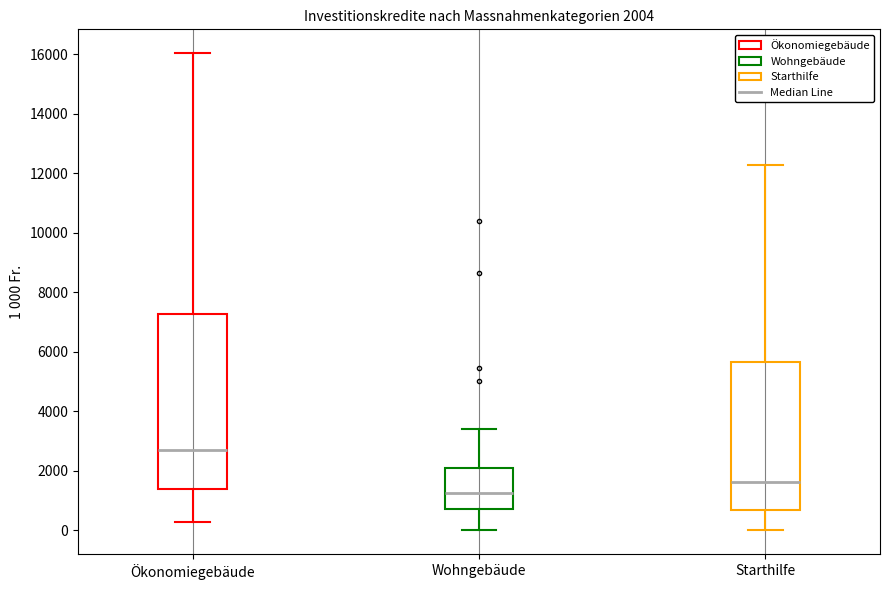

Comparing the boxes themselves (not the whiskers), which one is the tallest?

Ökonomiegebäude